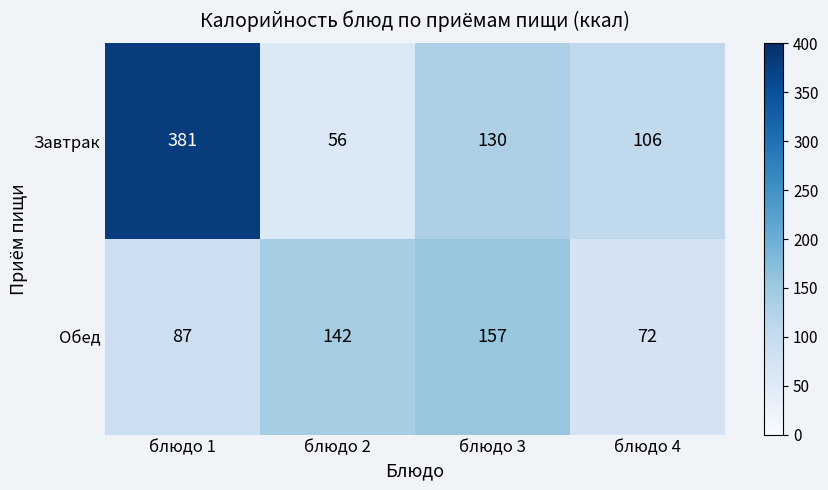

How many Обед values are between 87 and 157?

3